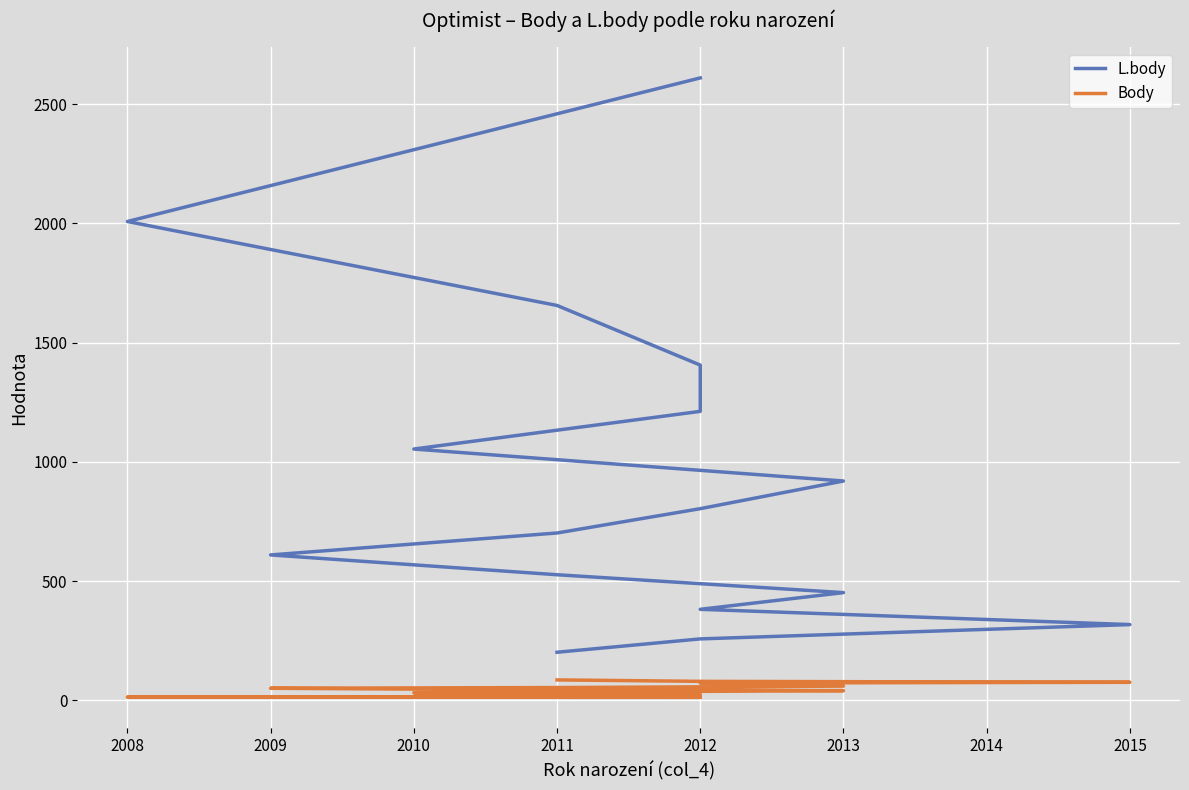

What is the difference between the second highest and minimum values in the Body series?

67